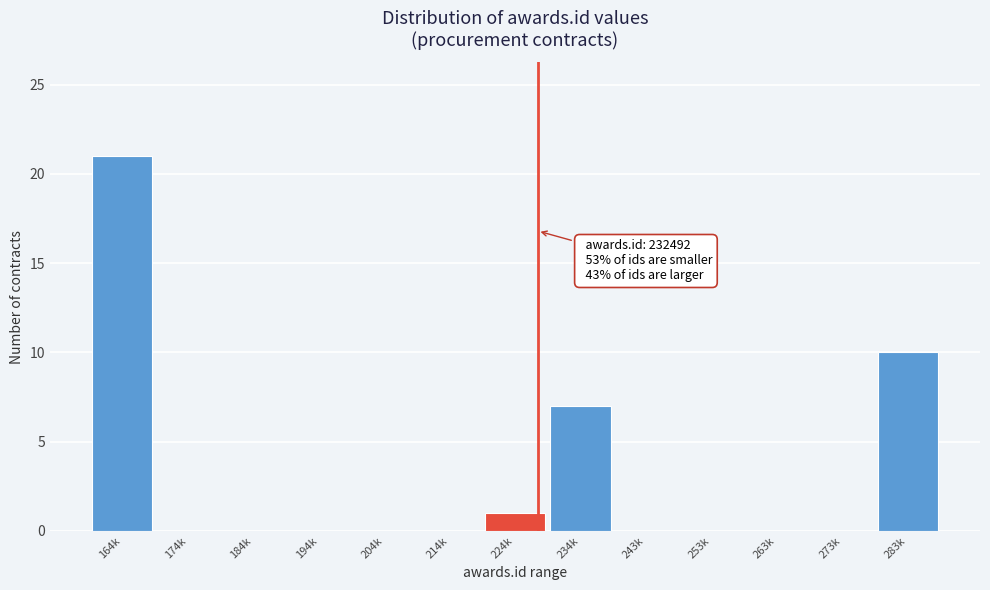

Read the value at 234k, to the nearest 5.

5